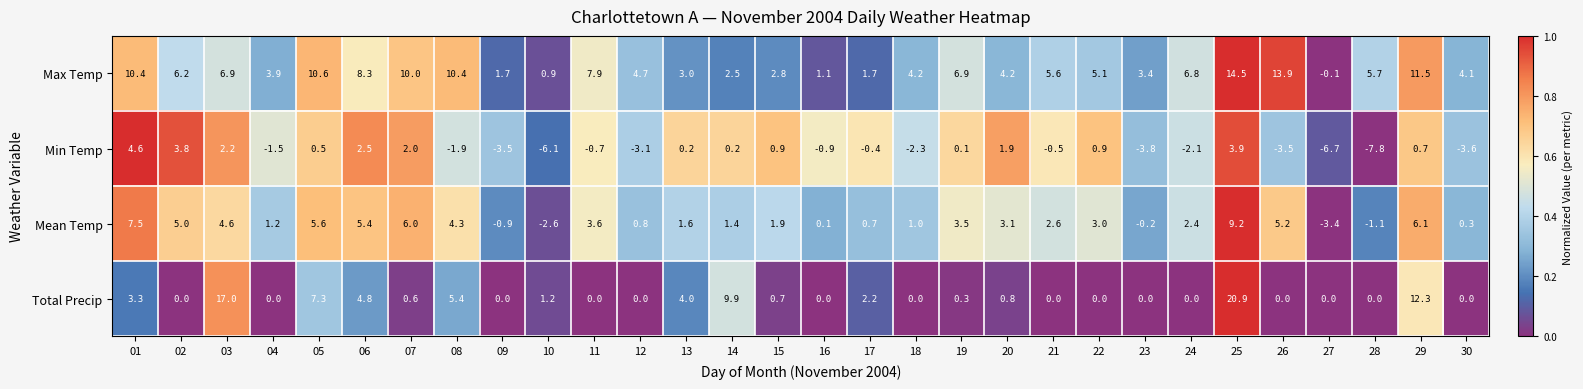

What is the difference between the second highest and minimum values in the Min Temp series?

11.7